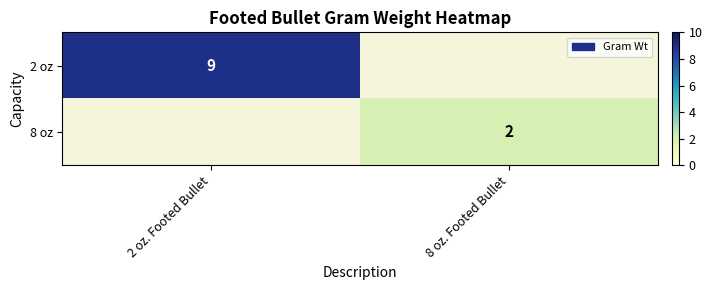

Is it true that 8 oz equals 2 at 8 oz. Footed Bullet?

True